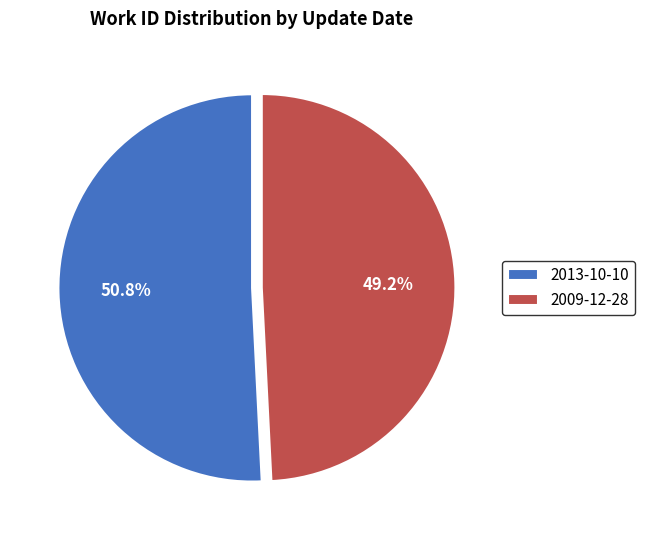

Rank the categories by value from lowest to highest.

2009-12-28, 2013-10-10